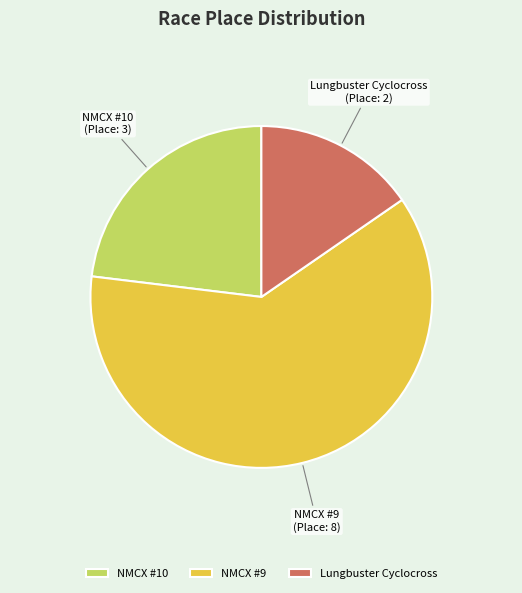

Which has a higher value, NMCX #10 or Lungbuster Cyclocross?

NMCX #10